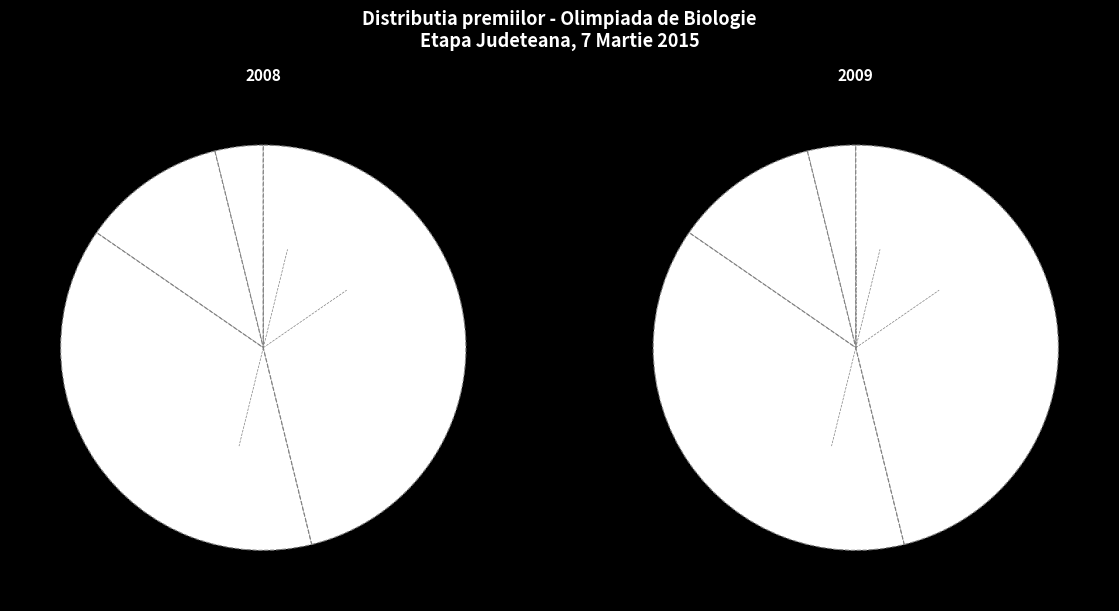

Rank the categories by value from highest to lowest.

MENTIUNE, III, II, I